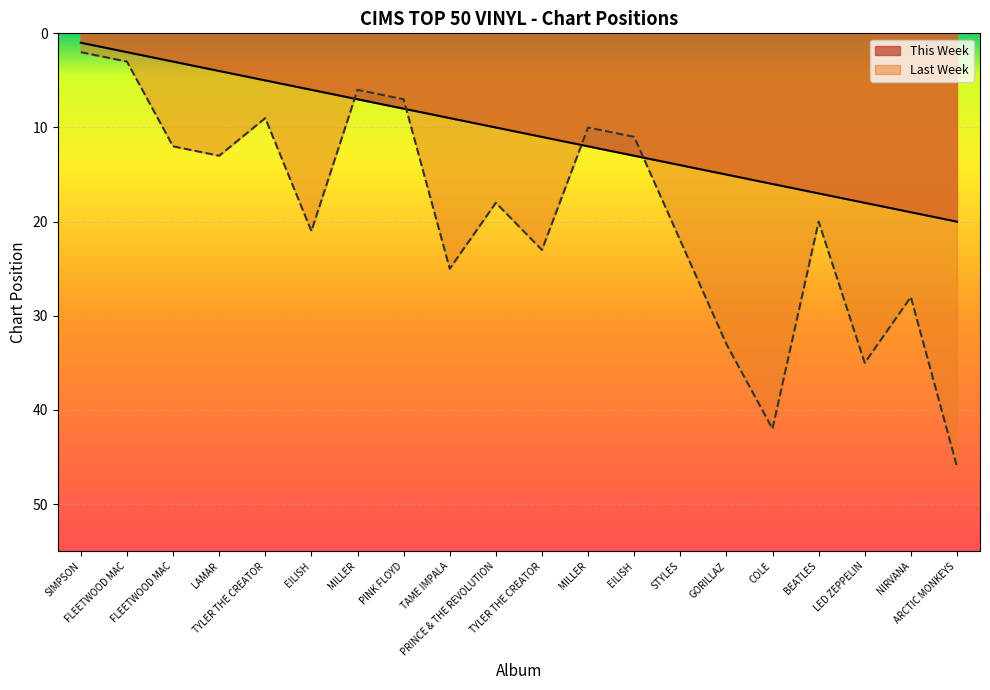

Is the value of This Week at PRINCE & THE REVOLUTION greater than the value of Last Week at MILLER?

Yes